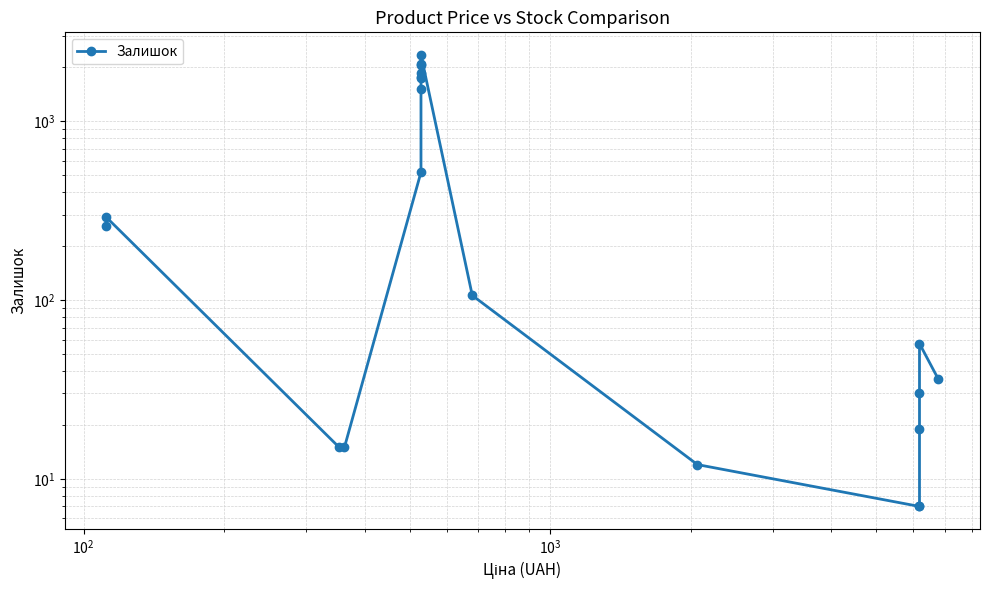

Is it true that the value at 6 is 722?

False